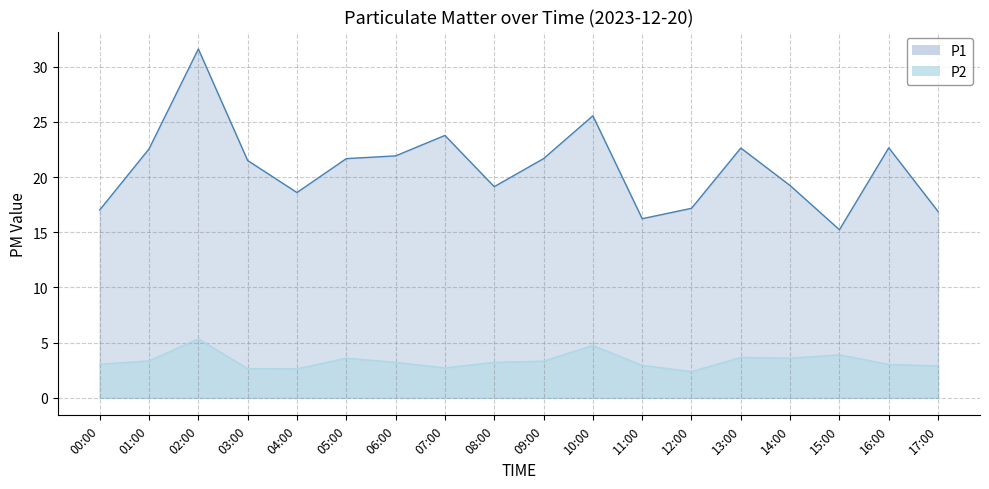

True or false: P2 has more than 0 interior local peaks.

True